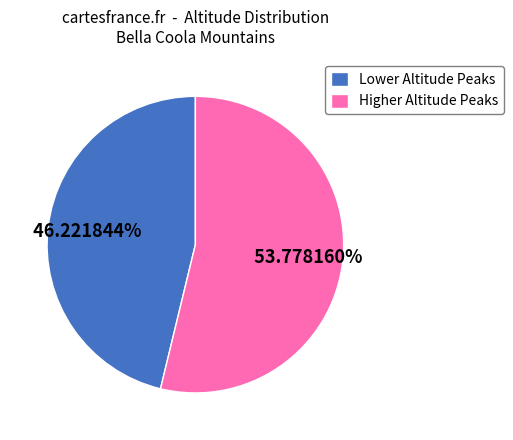

Rank the categories by value from lowest to highest.

Lower Altitude Peaks, Higher Altitude Peaks